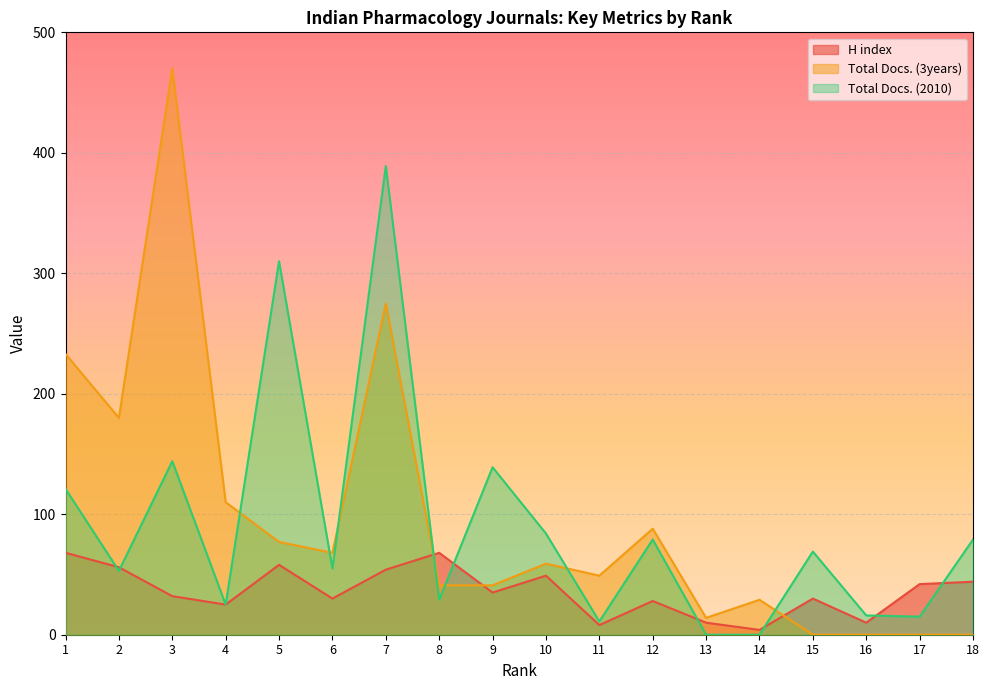

List the series in order of their peak value, lowest first.

H index, Total Docs. (2010), Total Docs. (3years)